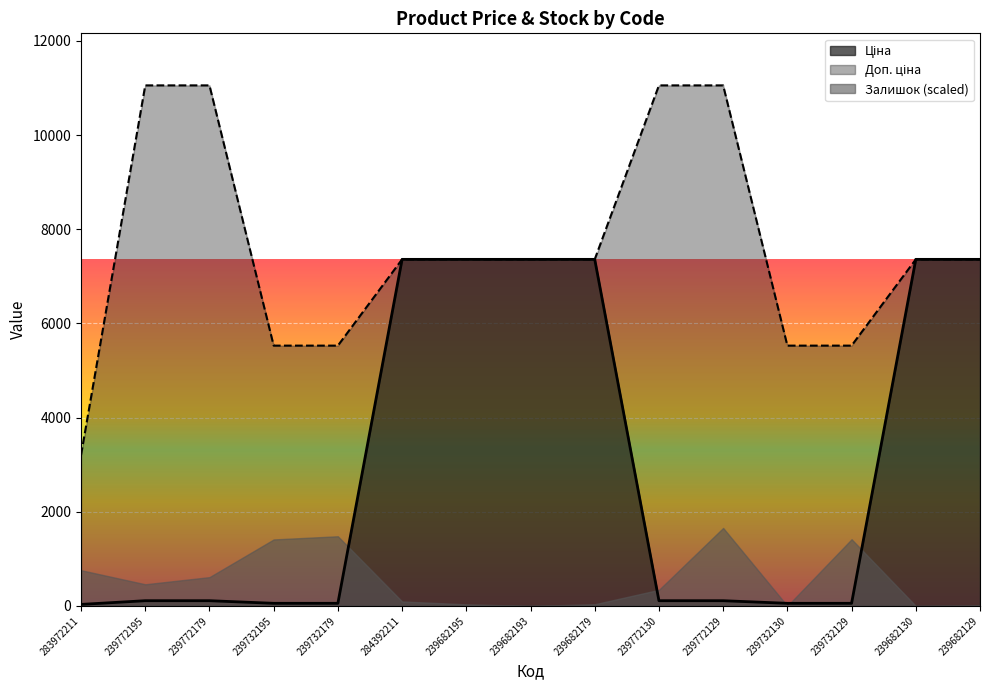

True or false: Ціна and Доп. ціна cross at least once.

False